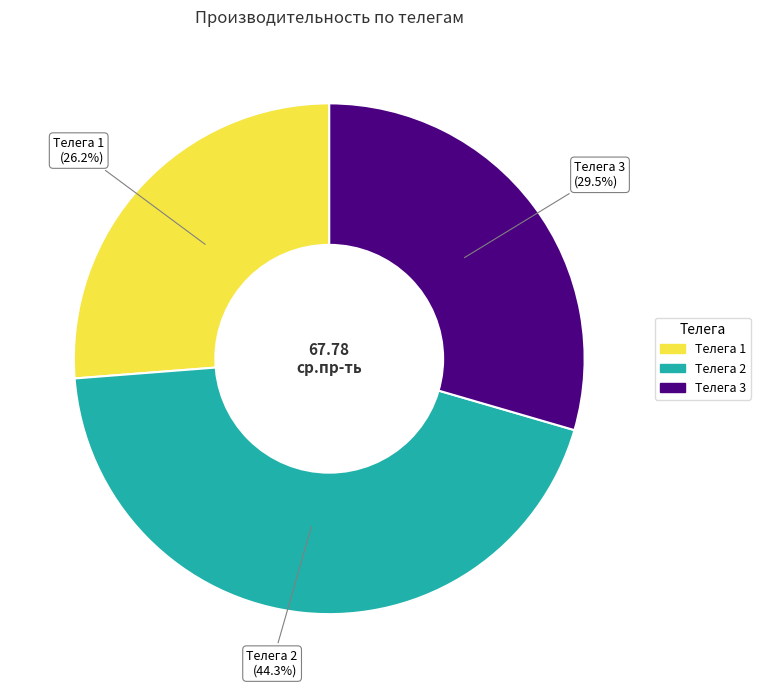

Rank the categories by value from lowest to highest.

Телега 1, Телега 3, Телега 2